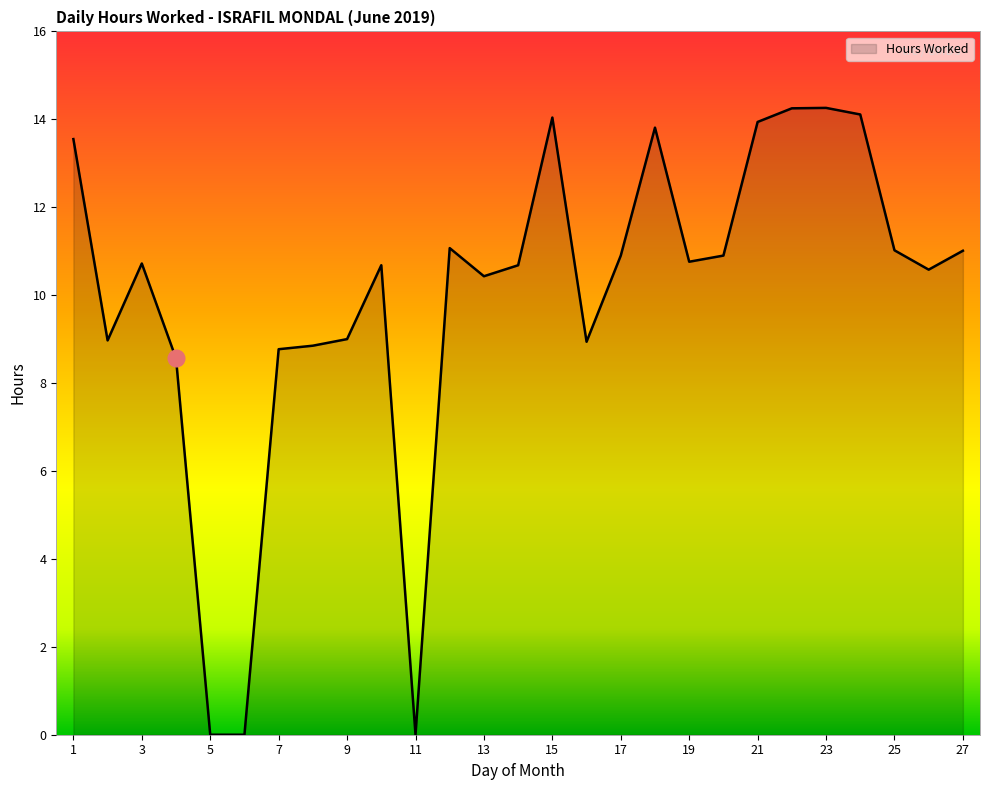

What is the greatest value displayed?

14.3